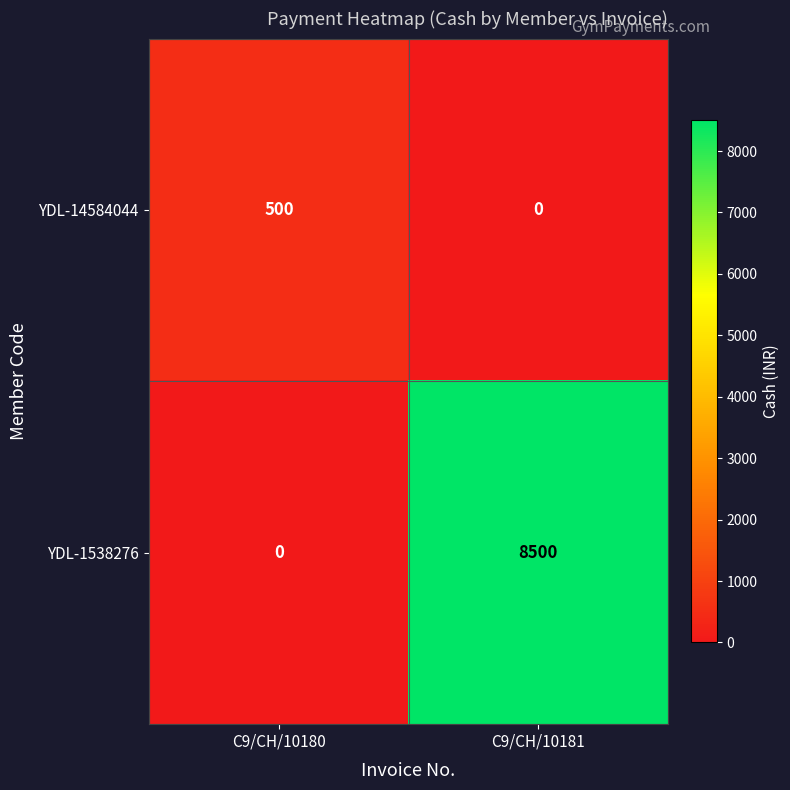

What is the difference between the YDL-14584044 values at C9/CH/10180 and C9/CH/10181?

500